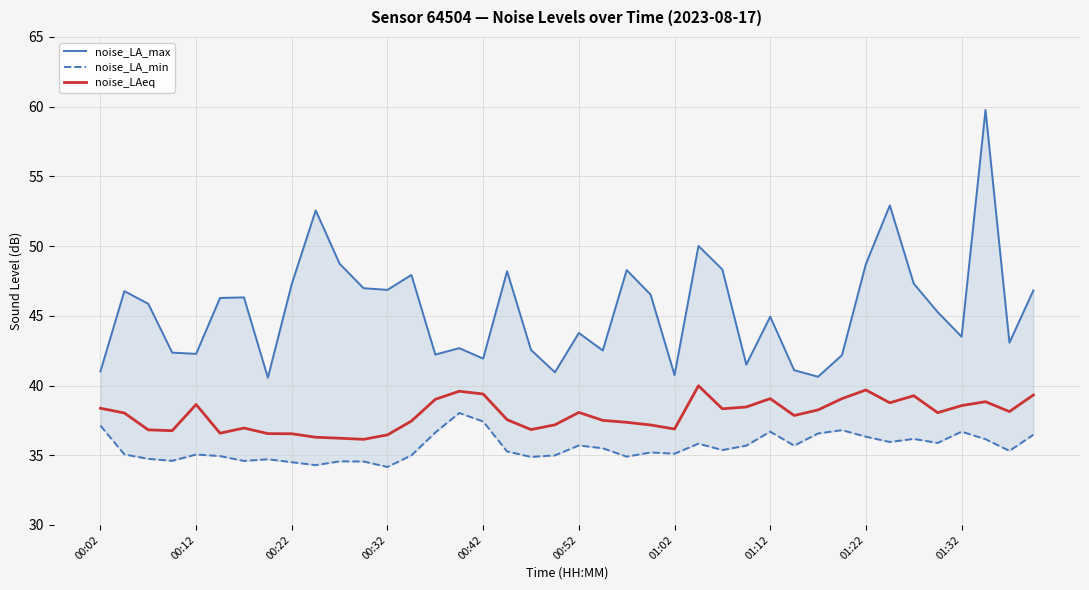

At how many categories does at least one series exceed 43?

25